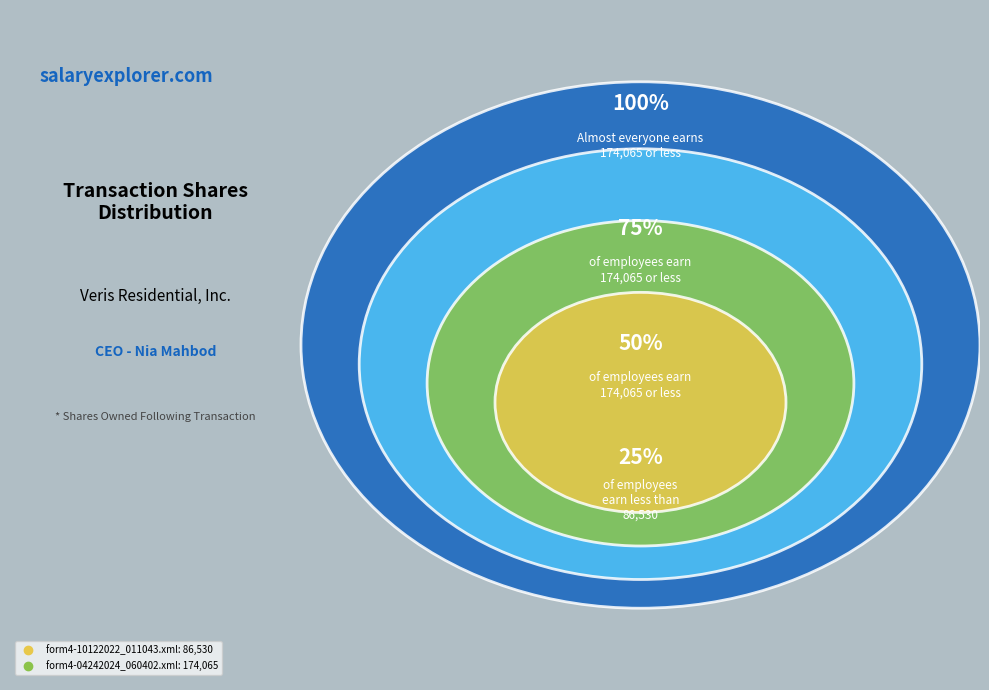

What percentage is NOT represented by form4-04242024_060402.xml?

33.2%